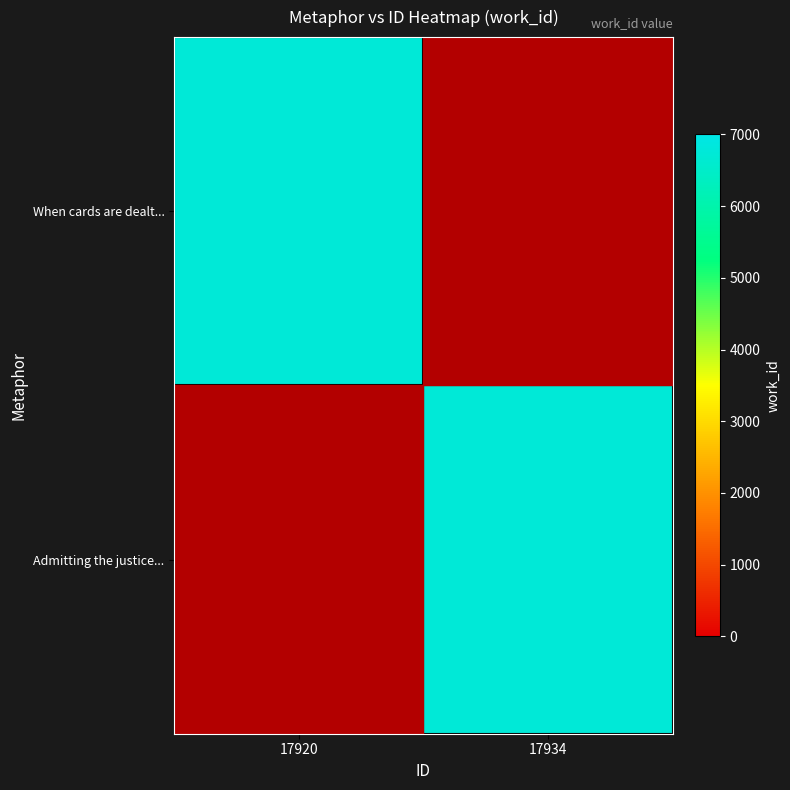

Reading left to right, transcribe all the data shown in this chart.

When cards are dealt...: 17920=6729	17934=0
Admitting the justice...: 17920=0	17934=6729